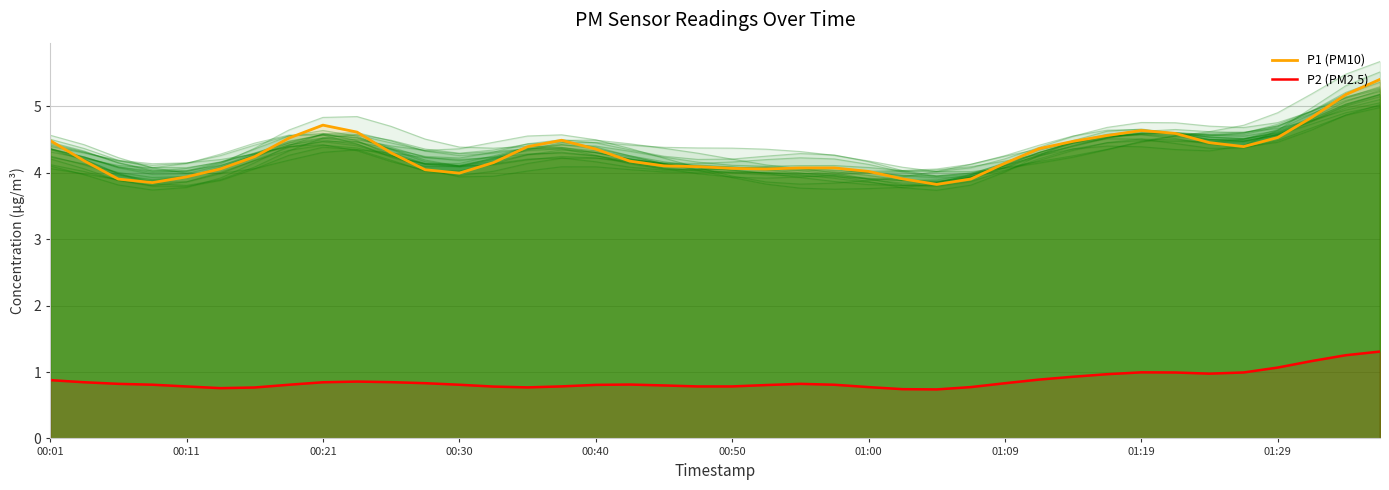

What is the value of the P1 (PM10) point at the 33rd from the left?

4.6